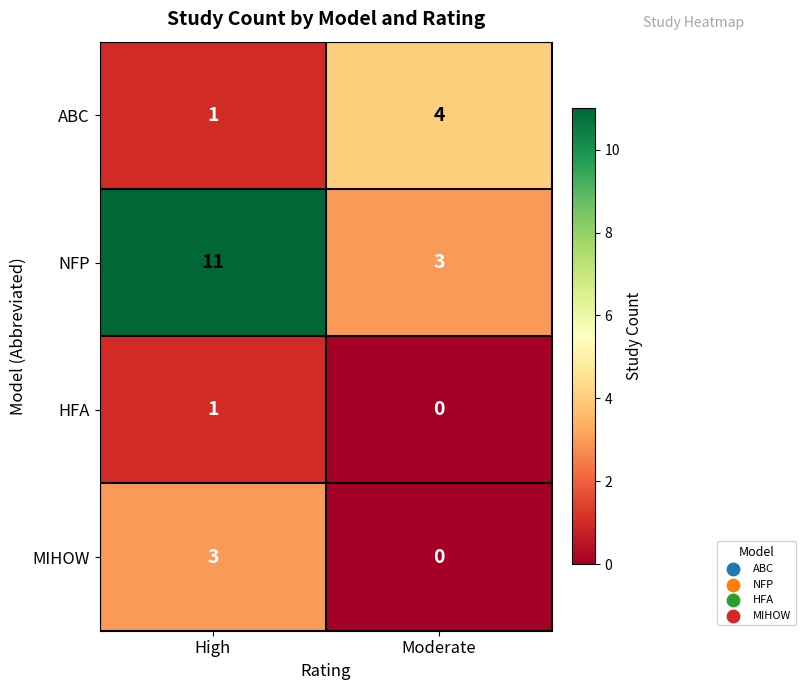

At which label is MIHOW closest to 1?

Moderate